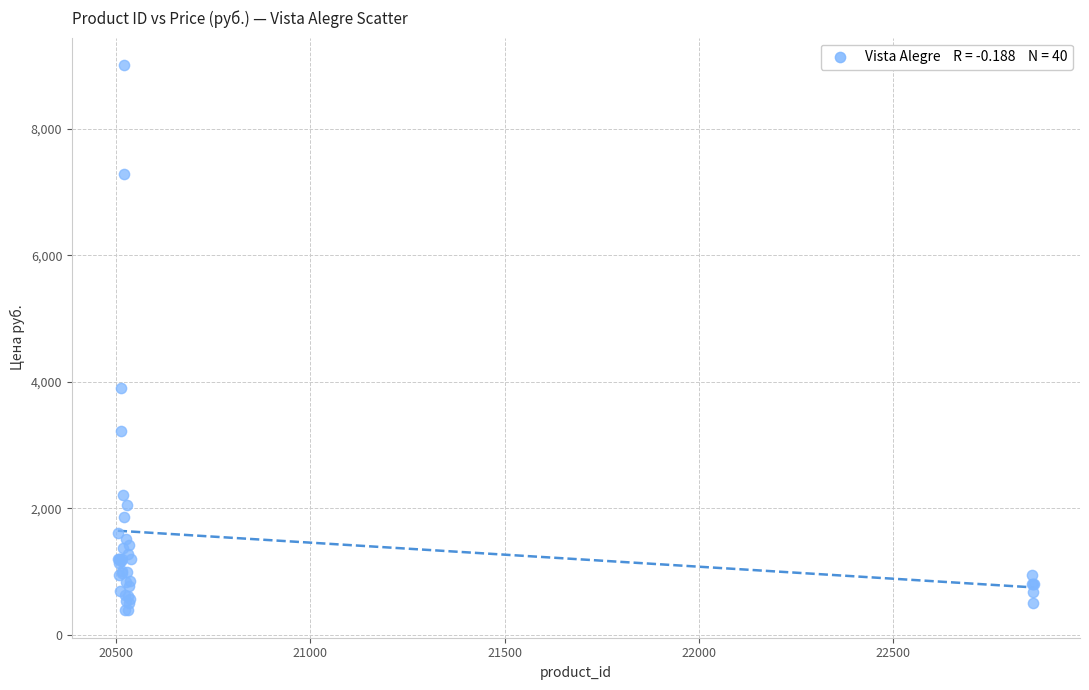

What Y value in the scatter plot is closest to 4696?

3905